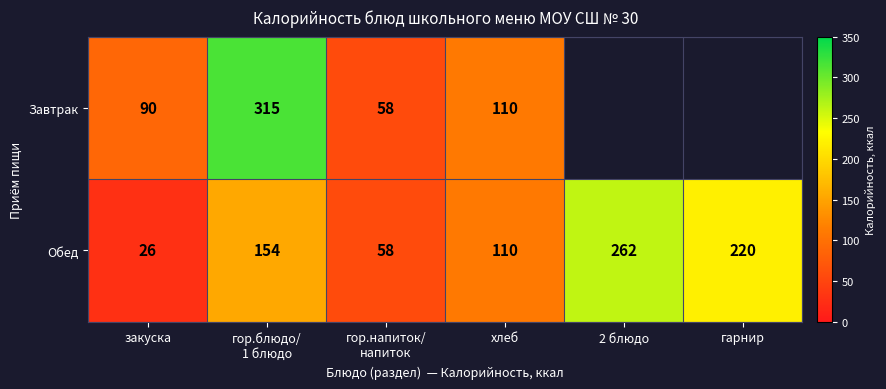

The Обед series shows 71.4 at хлеб. True or false?

False